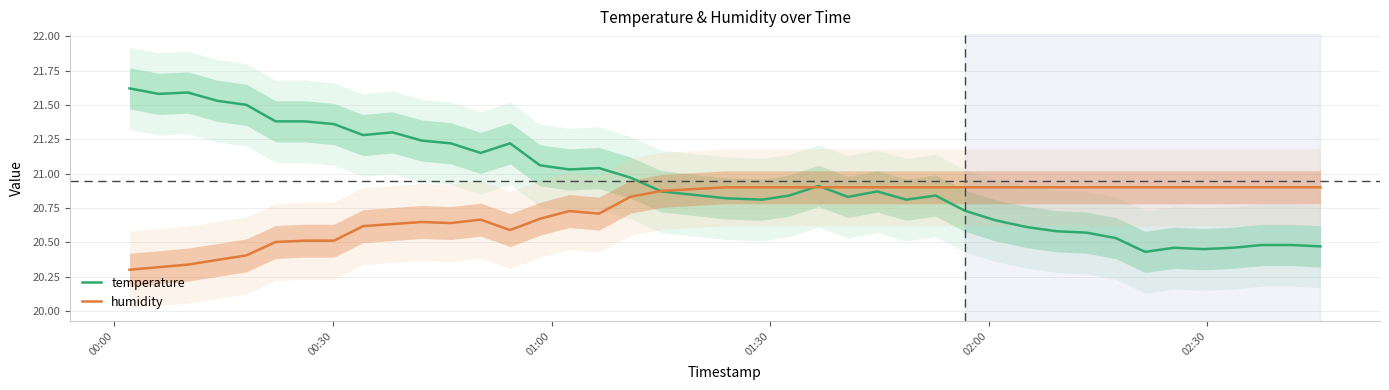

Which label corresponds to the smallest value in the chart?

00:00